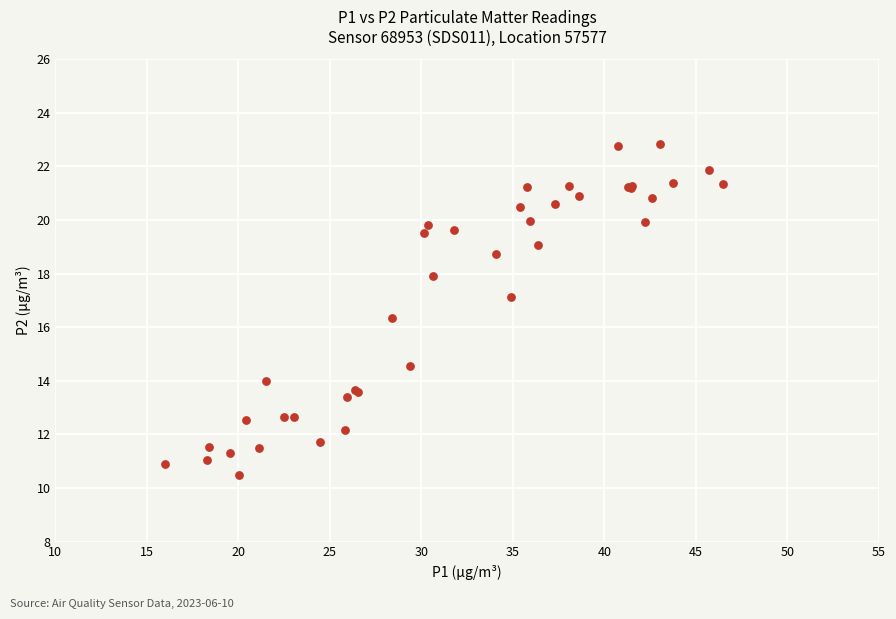

What Y value in the scatter plot is closest to 16?

16.3